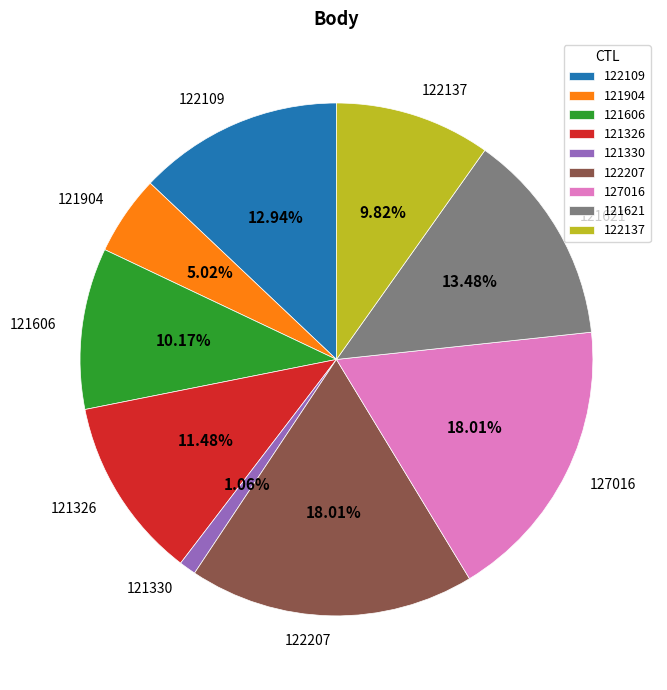

What is the ratio of the value at 121904 to the value at 122109?

0.4